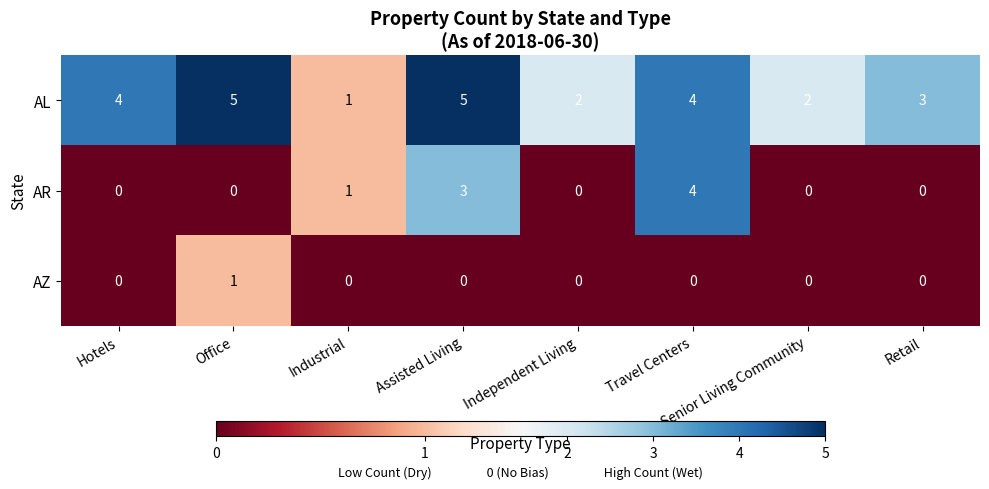

Rank the series at Assisted Living from lowest to highest value.

AZ, AR, AL